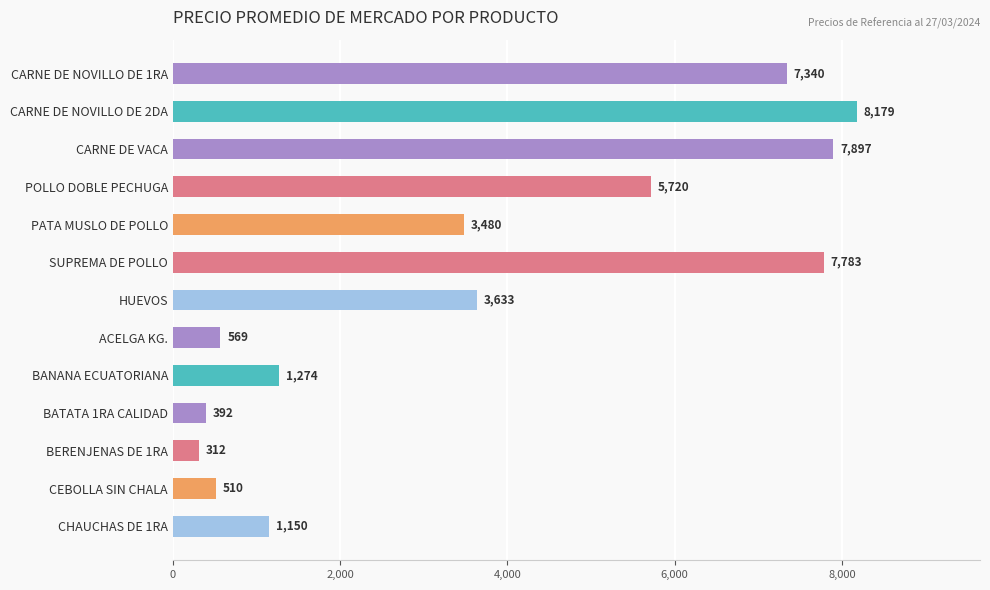

What is the average value?

3710.7